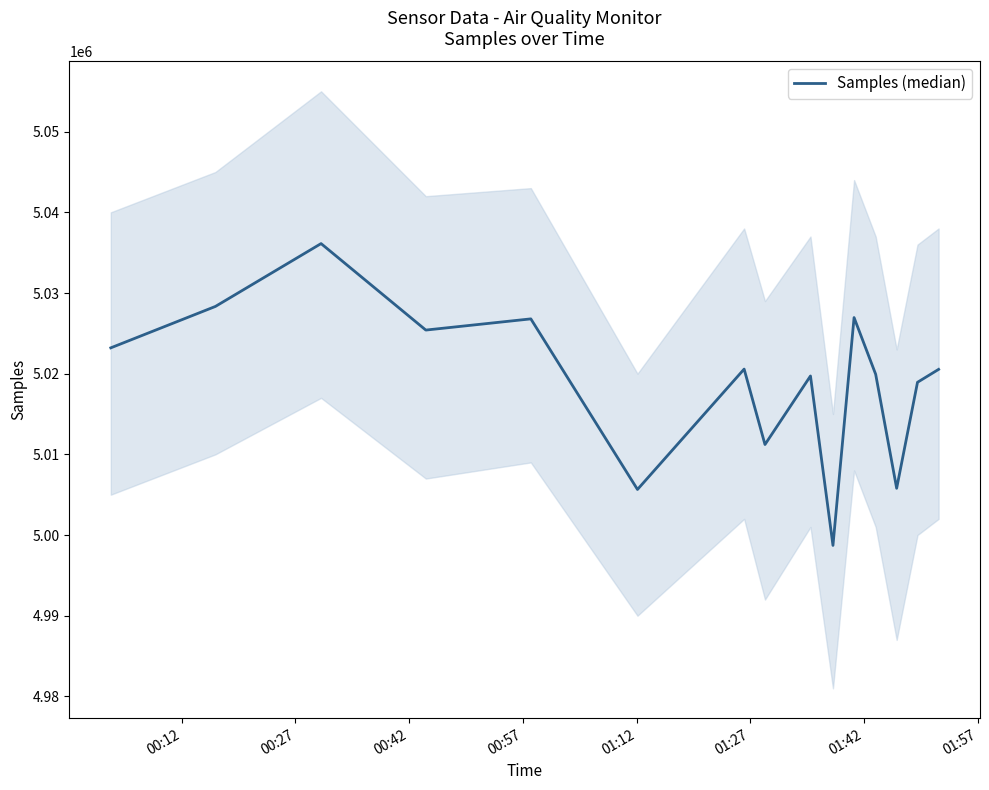

How many values are below 5020534?

7